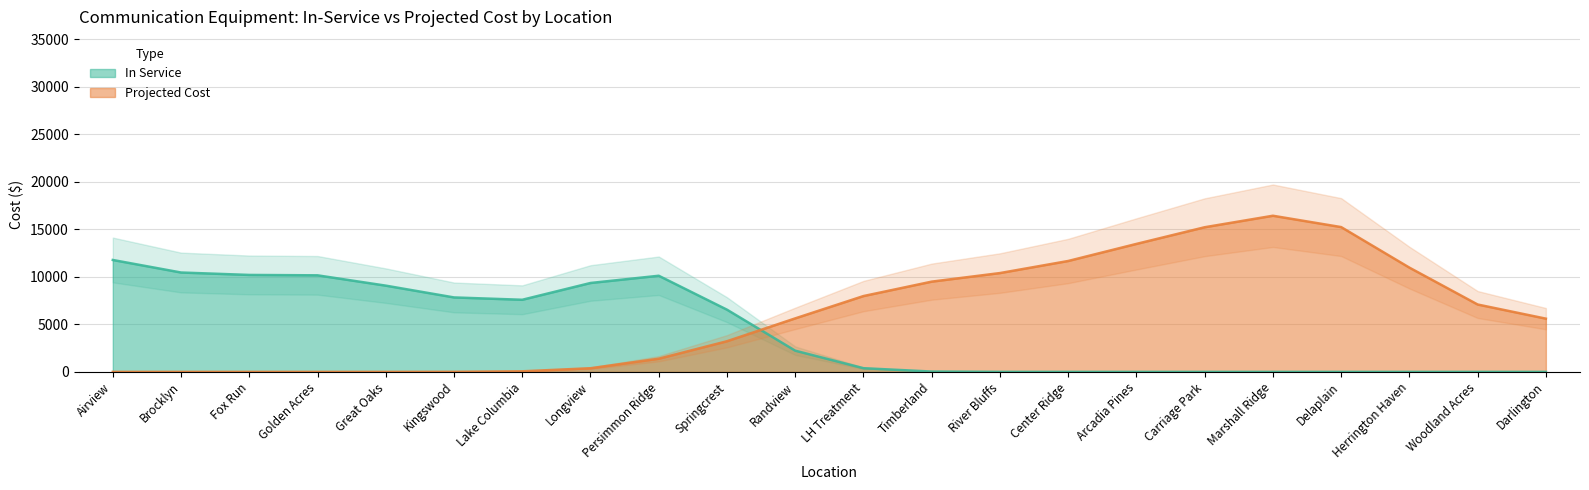

At how many categories does at least one series exceed 9416?

13